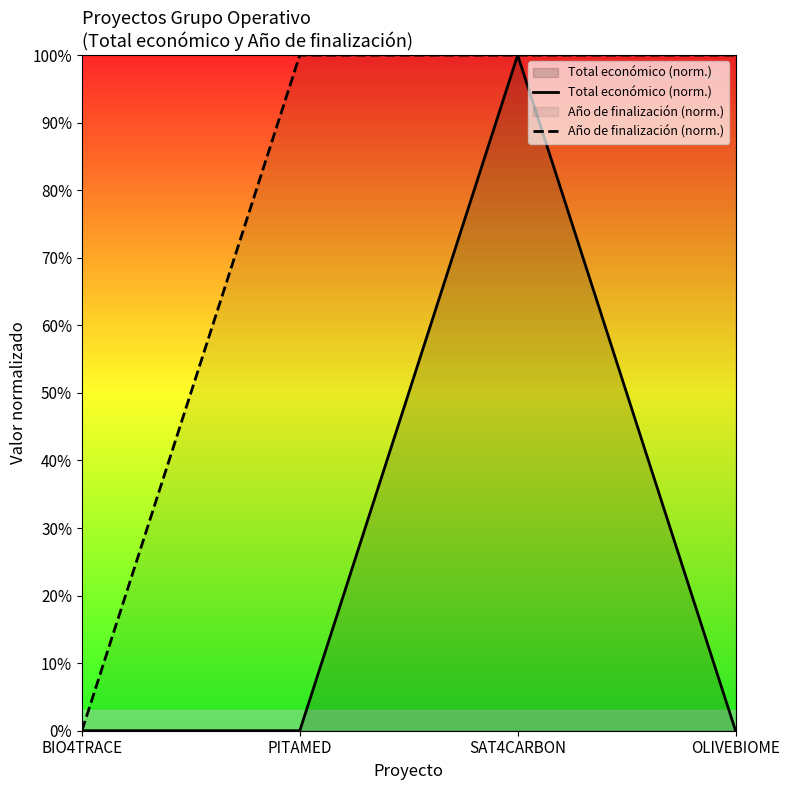

Reading right to left, extract all data points from this chart.

Total económico (norm.): 0.0	1.0	0.0	0.0
Año de finalización (norm.): 1.0	1.0	1.0	0.0